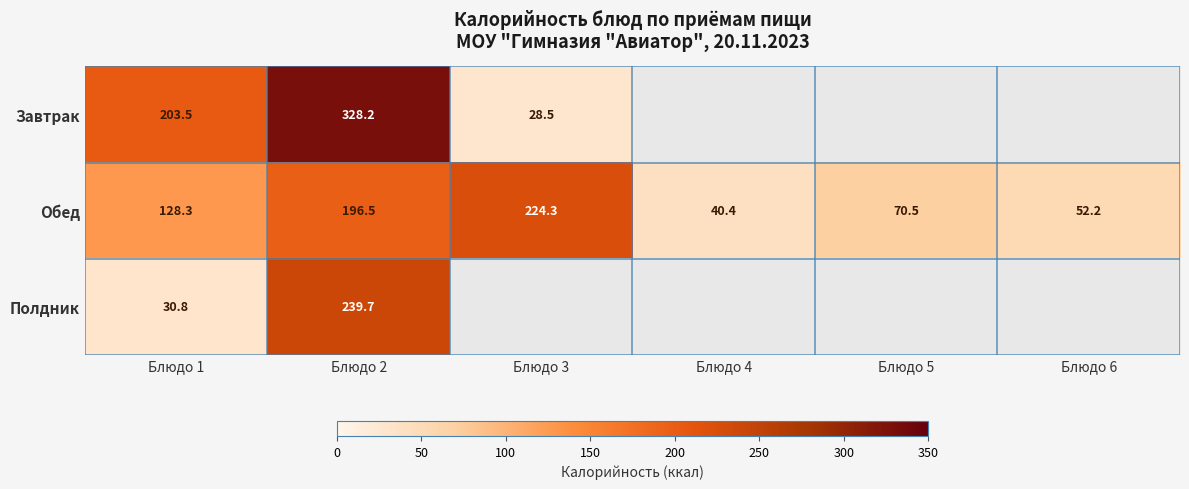

Is it true that Обед equals 40.4 at Блюдо 4?

True